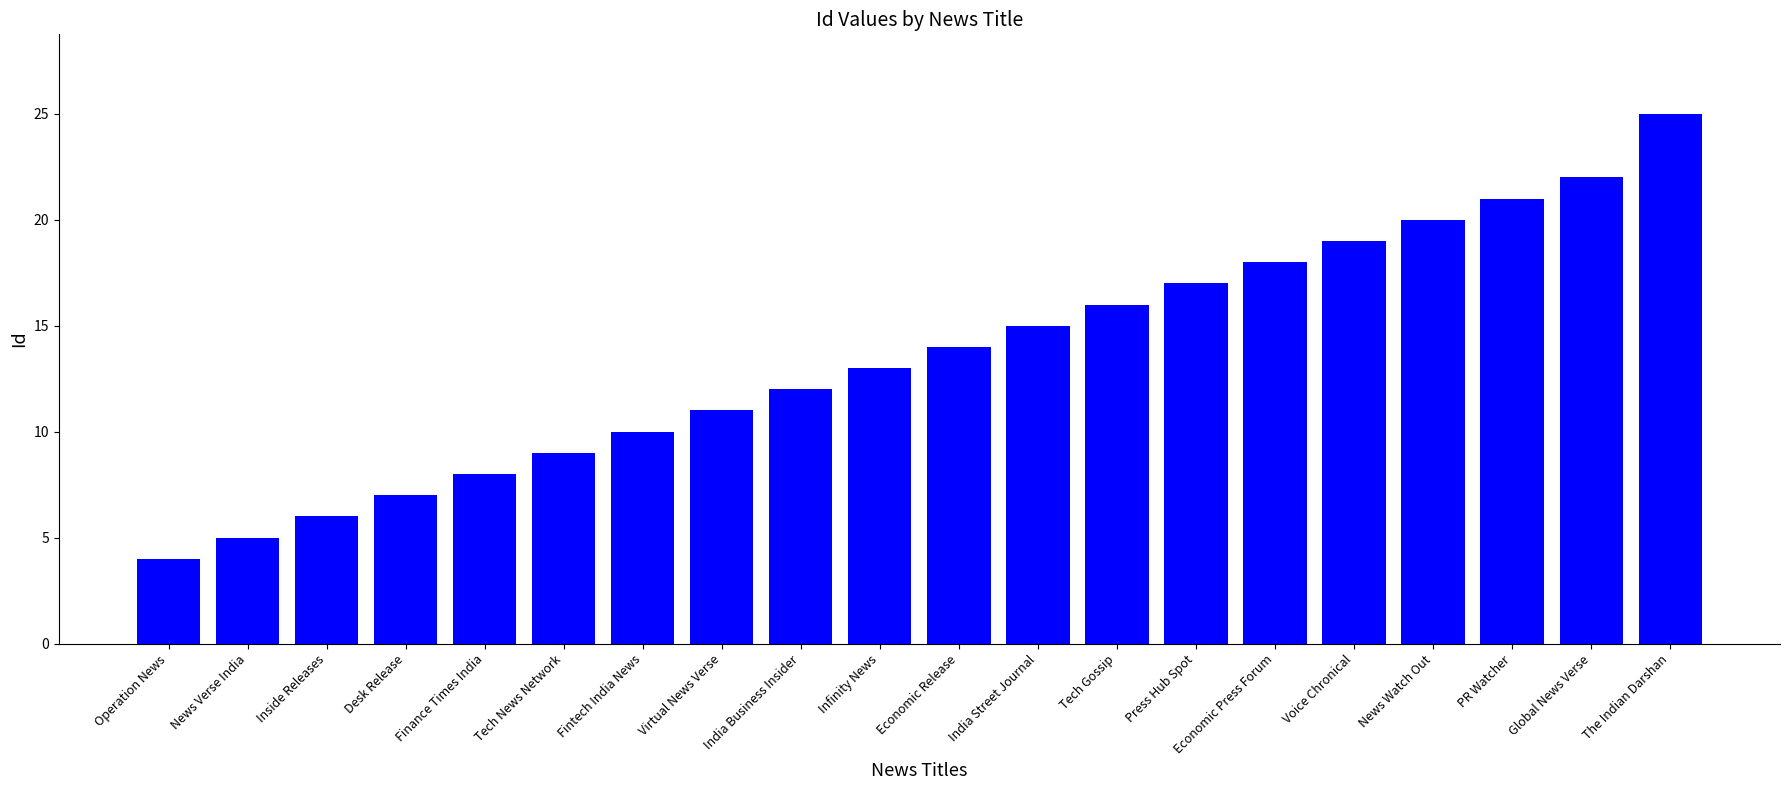

What is the label of the 2nd bar from the left?

News Verse India